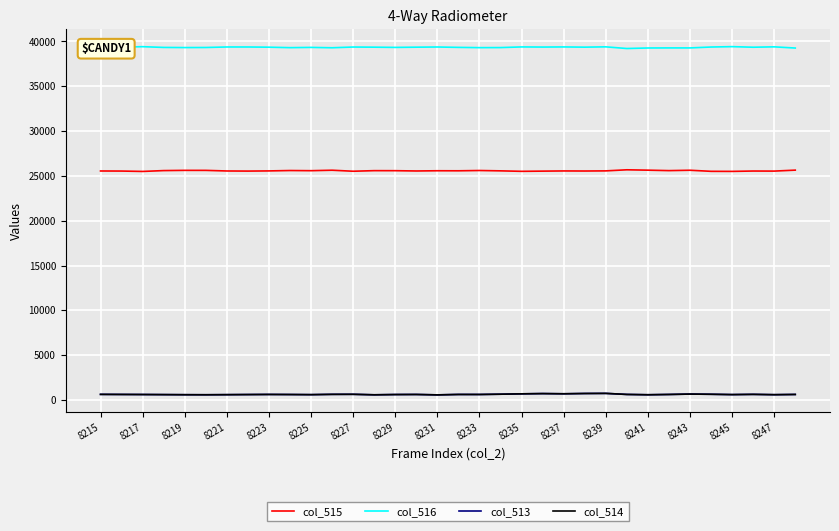

True or false: col_514 and col_515 intersect in this chart.

False